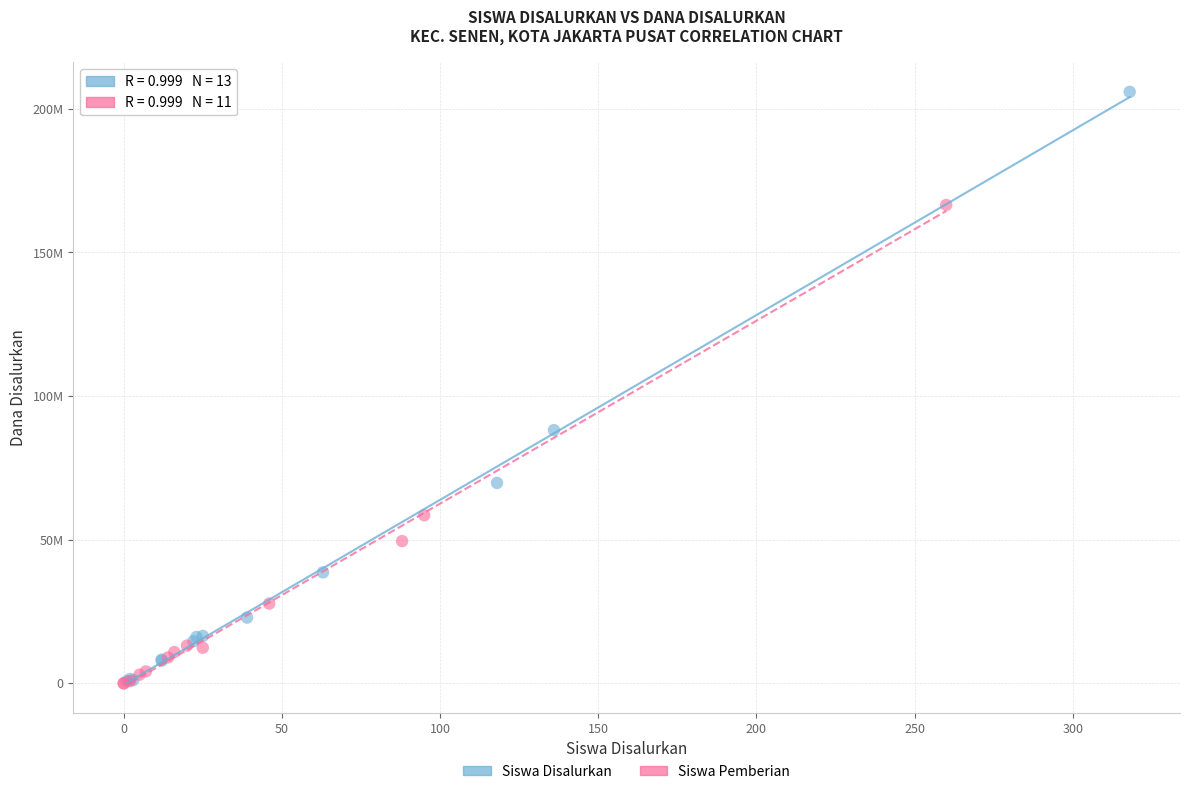

Which series contains the highest Y value?

Siswa Disalurkan